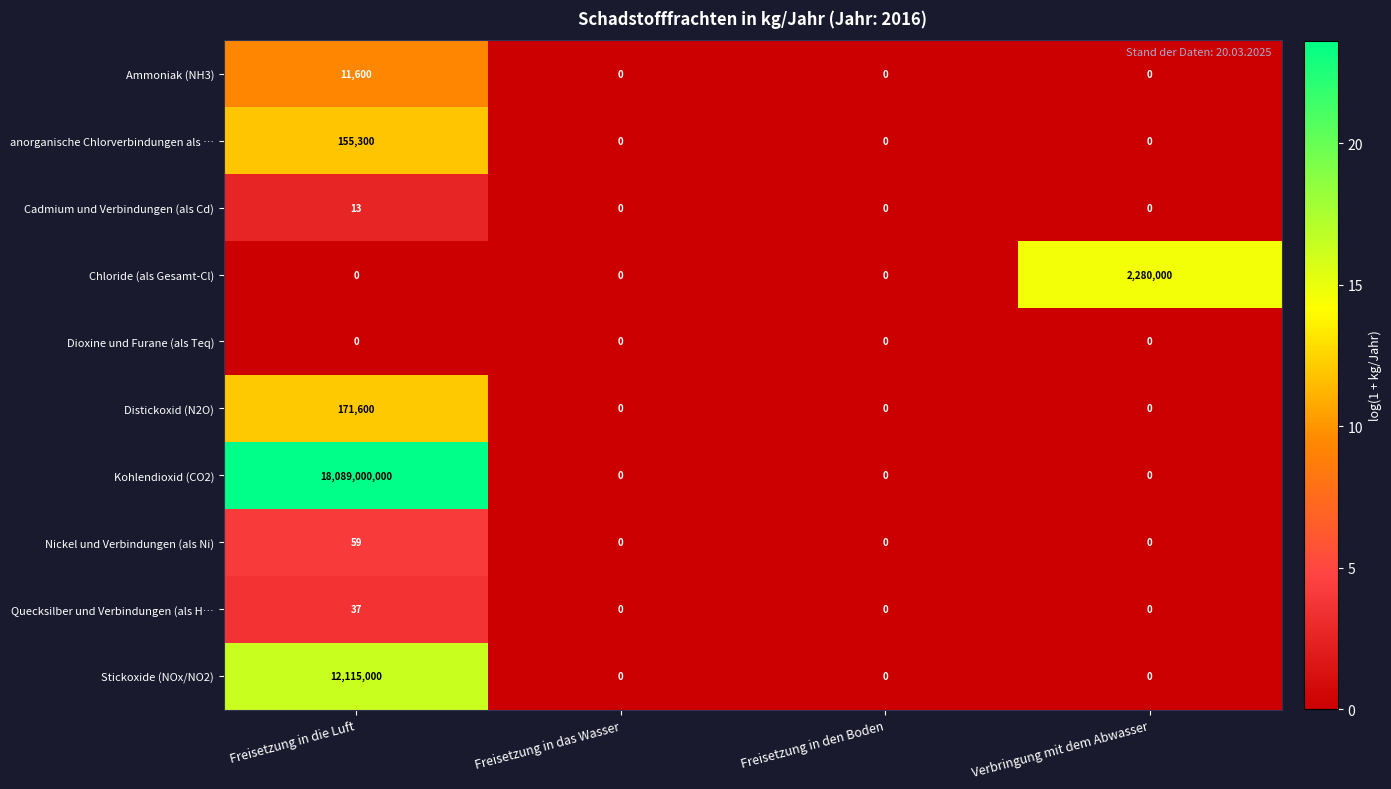

Count the number of categories in the chart.

4